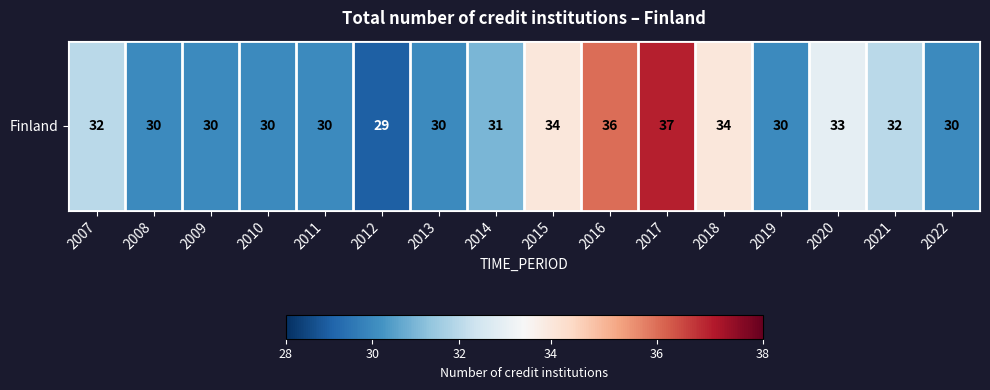

Reading right to left, extract all data points from this chart.

30	32	33	30	34	37	36	34	31	30	29	30	30	30	30	32